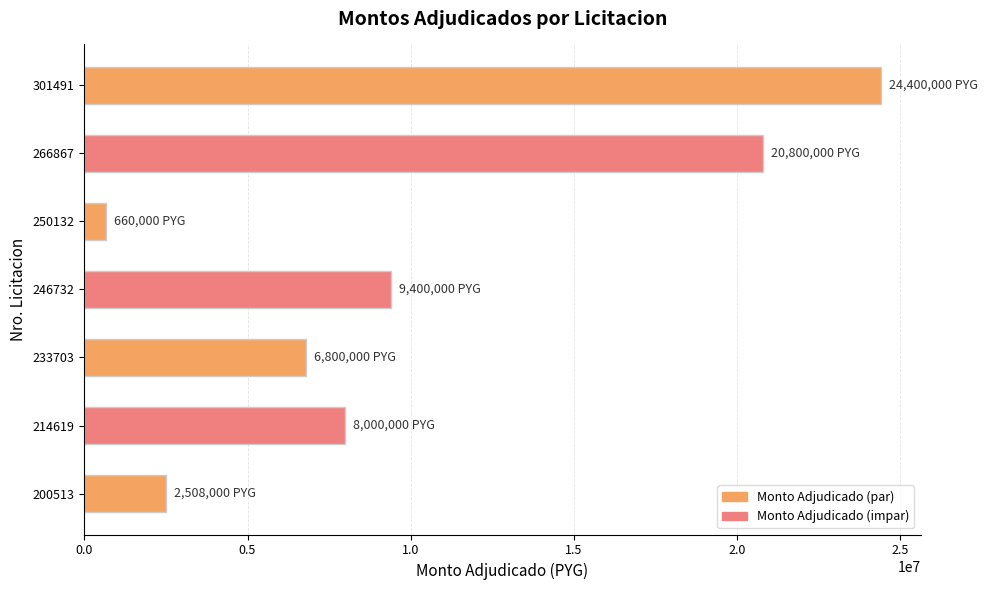

List the labels in order of value, largest first.

301491, 266867, 246732, 214619, 233703, 200513, 250132